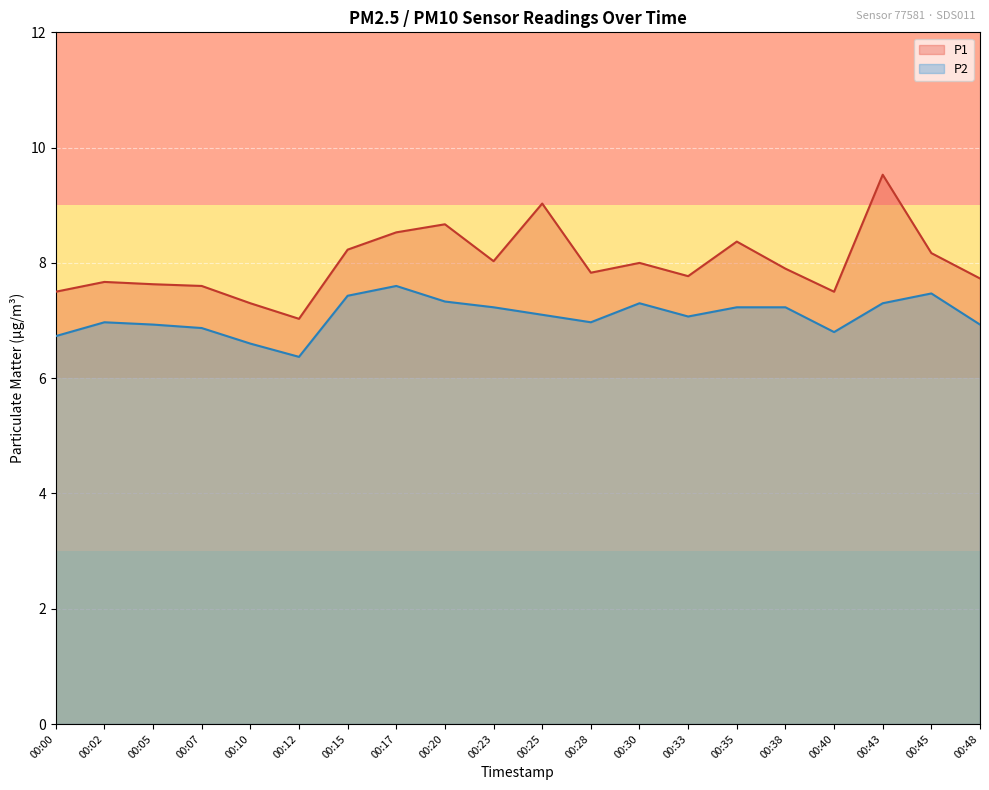

True or false: P1 and P2 cross at least once.

False